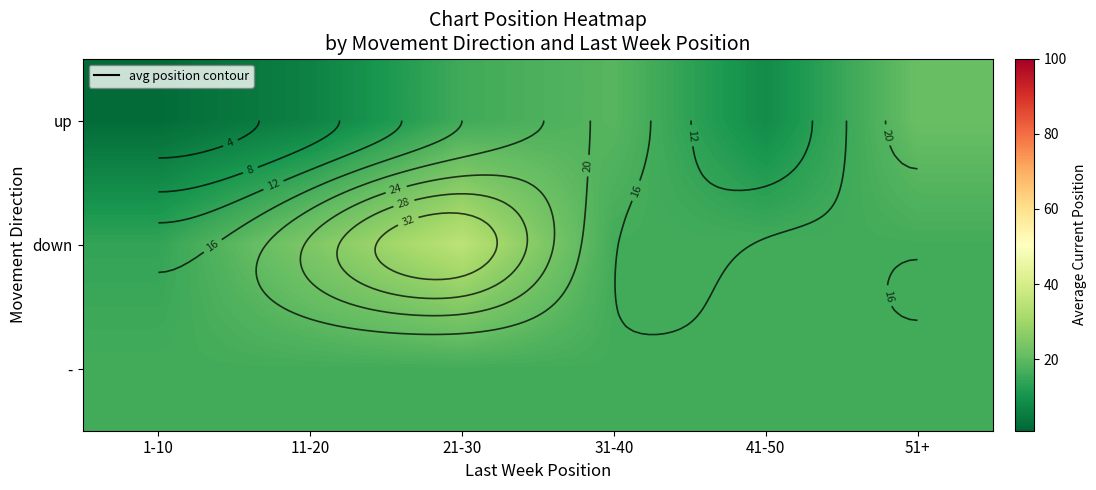

At how many categories does at least one series exceed 3?

6